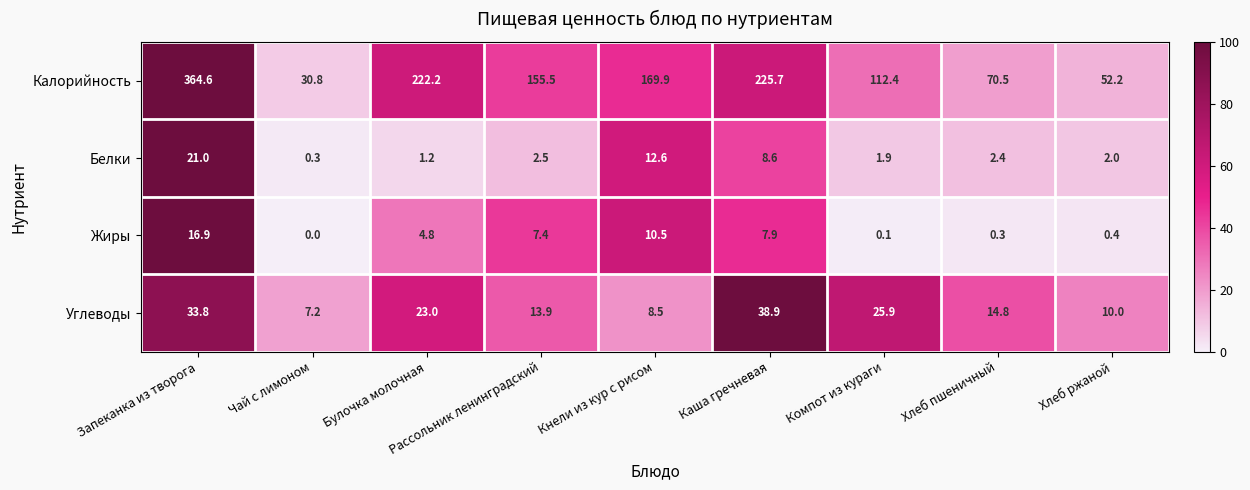

At which category does the chart reach its minimum across all series?

Чай с лимоном